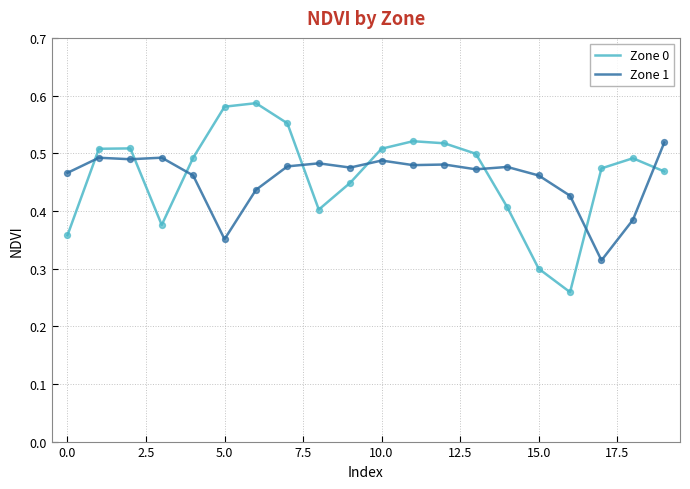

What are all the series names shown in the legend?

Zone 0, Zone 1